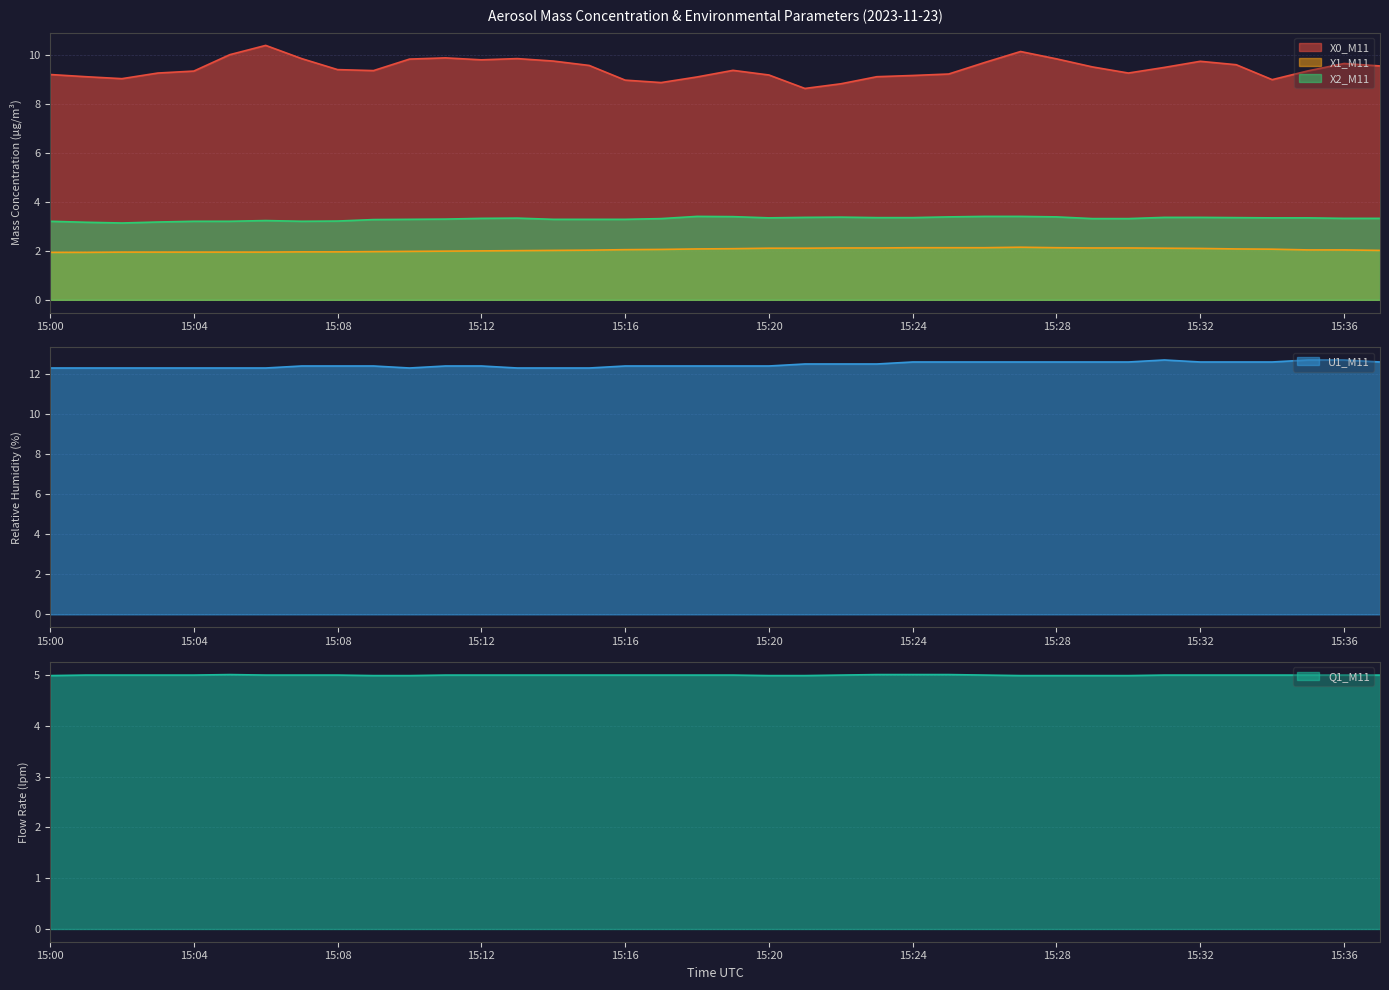

What is the greatest value displayed?

12.7